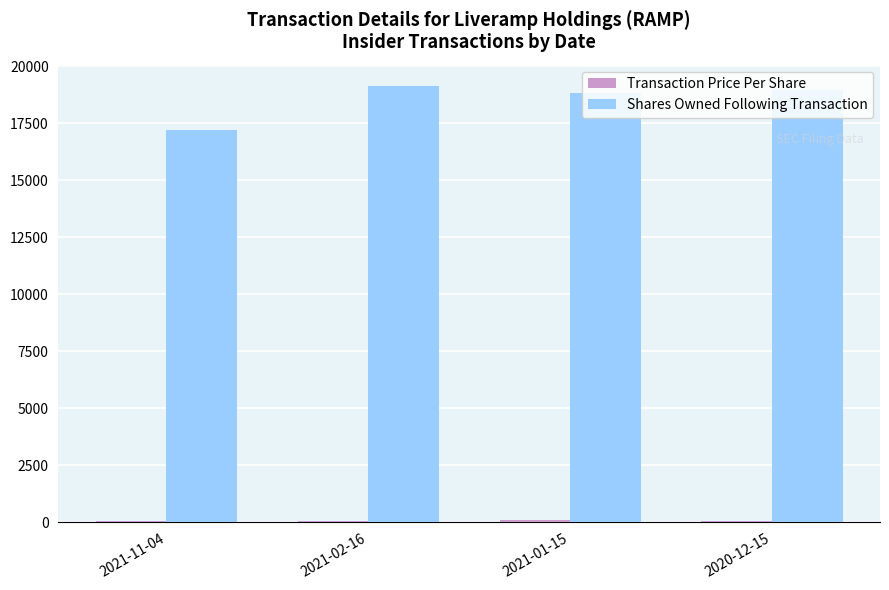

How many data points does each series have?

4